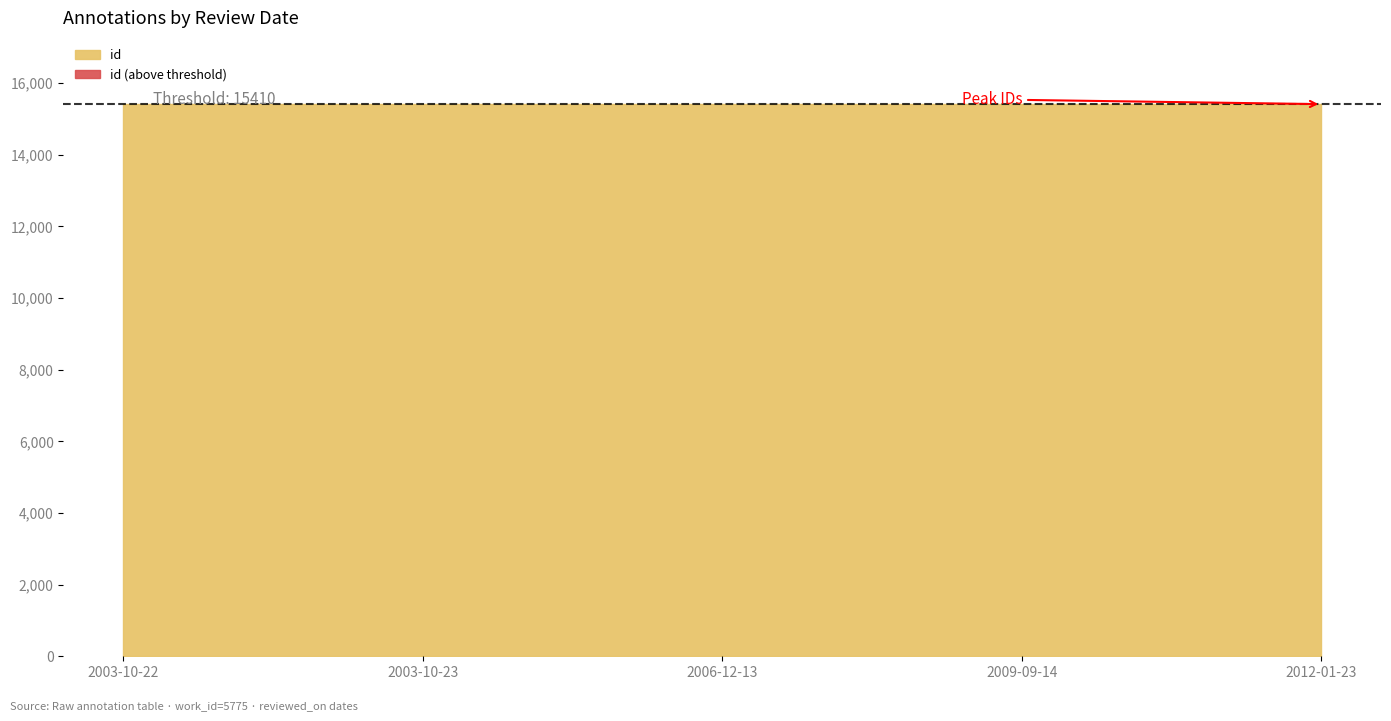

True or false: work_id and id intersect in this chart.

False